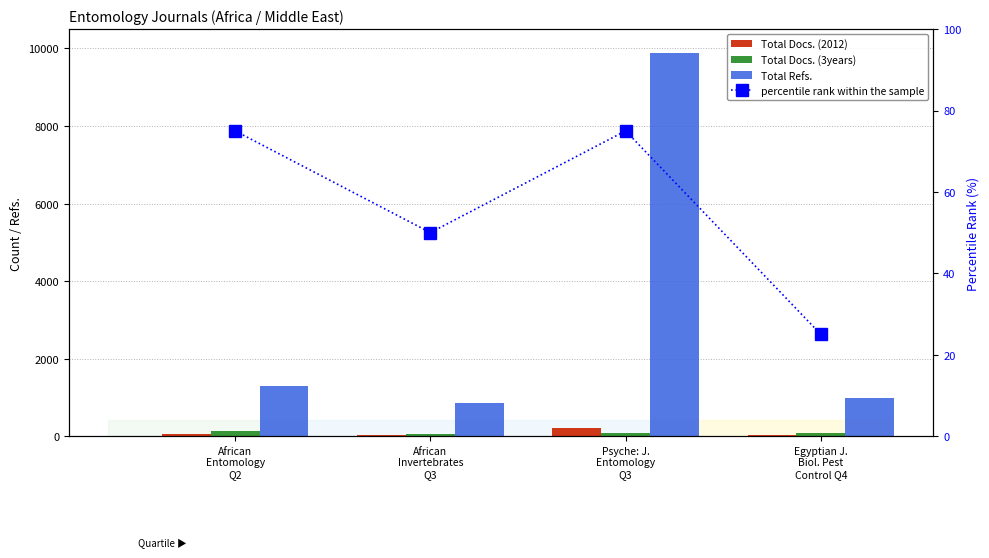

What are all the series names shown in the legend?

Total Docs. (2012), Total Docs. (3years), Total Refs., percentile rank within the sample